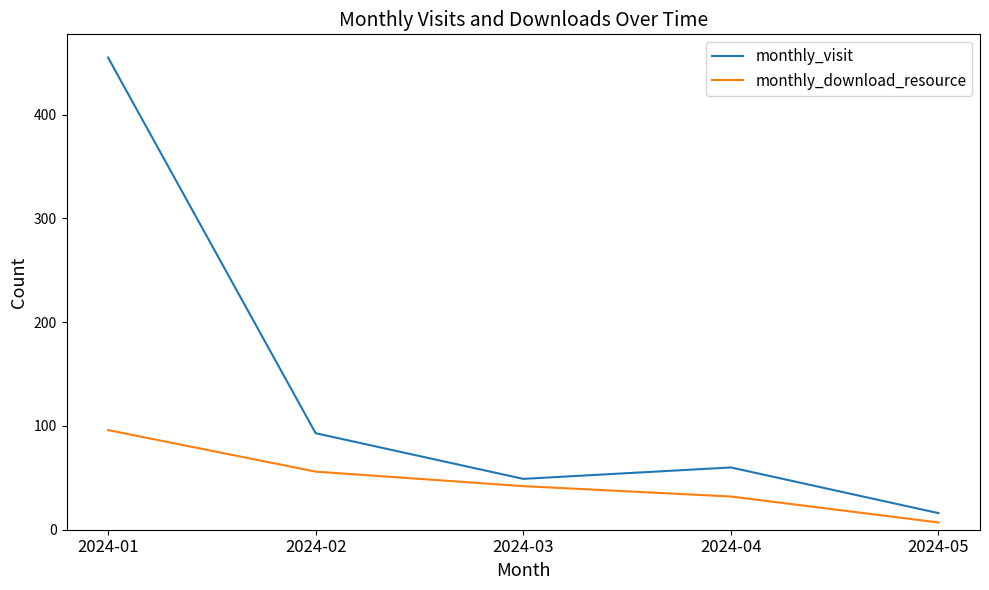

True or false: monthly_download_resource and monthly_visit cross at least once.

False